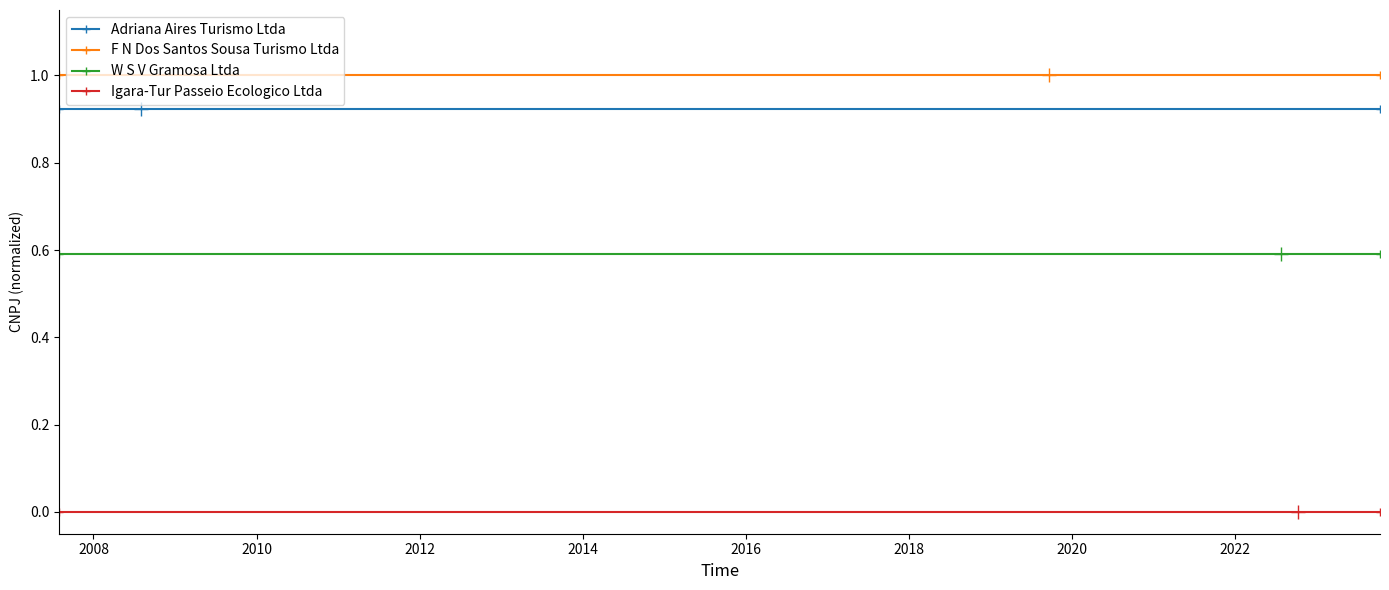

Which series has the largest total across all categories?

F N Dos Santos Sousa Turismo Ltda